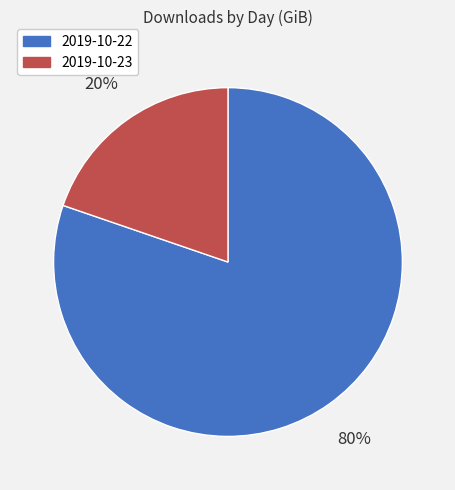

What is the majority slice?

2019-10-22